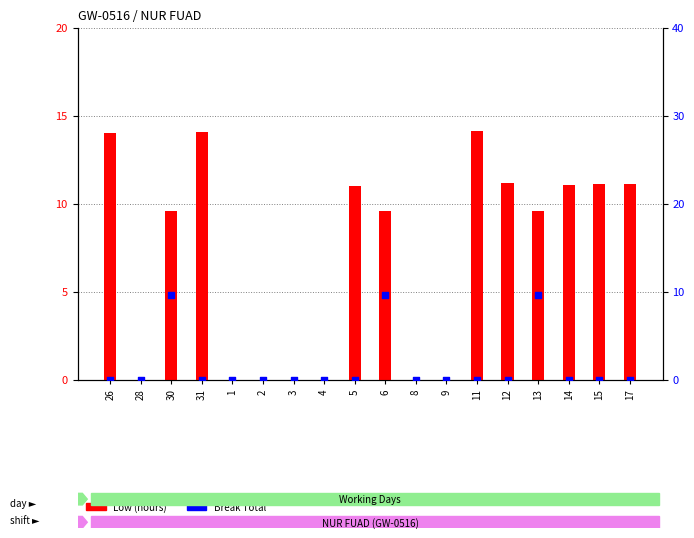

Which series reaches the minimum Y coordinate?

Low (hours)